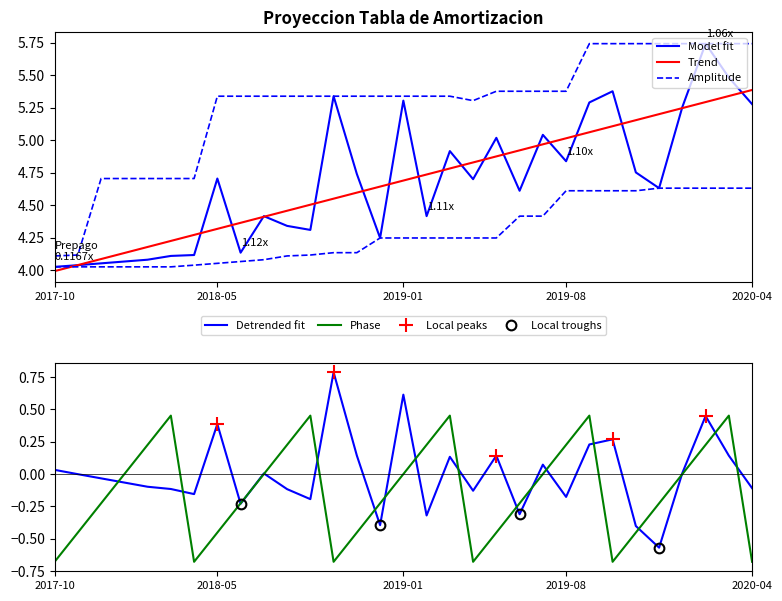

At which category does the data reach its first local peak?

2018-05